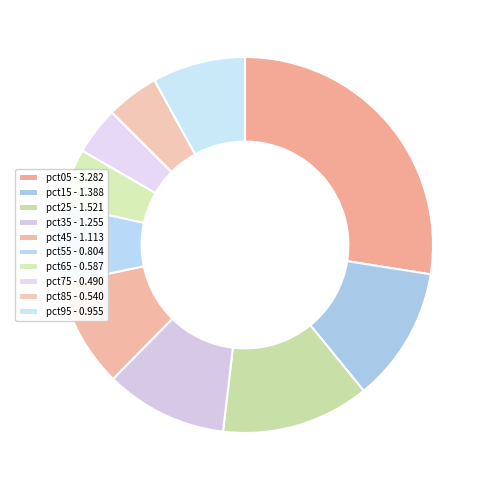

Does any single category account for the majority?

No